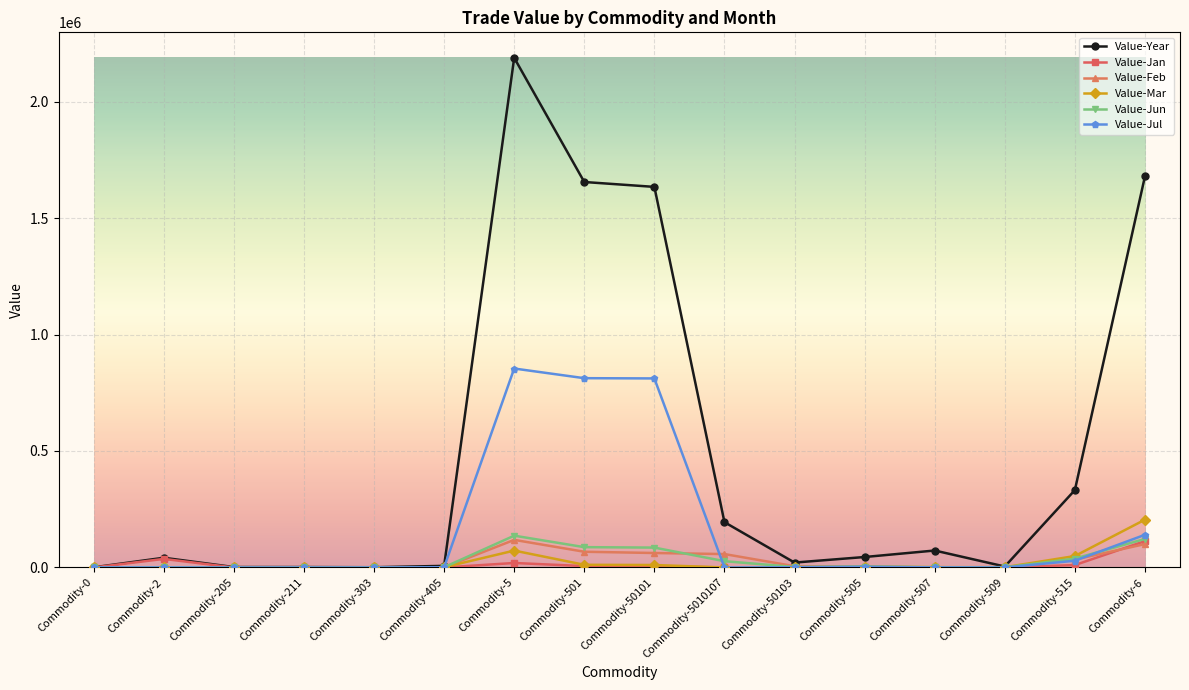

What are all the series names shown in the legend?

Value-Year, Value-Jan, Value-Feb, Value-Mar, Value-Jun, Value-Jul